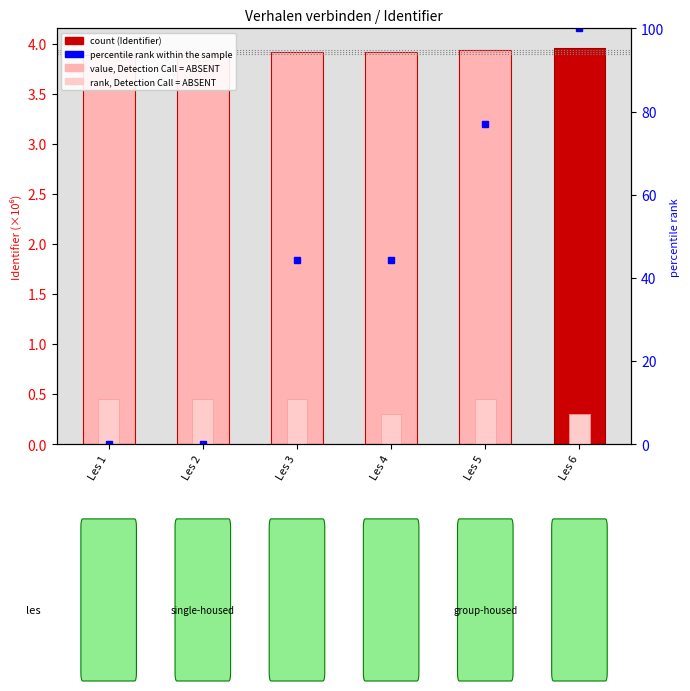

Reading right to left, transcribe all the data shown in this chart.

Identifier (×10⁶): Les 6=4.0	Les 5=3.9	Les 4=3.9	Les 3=3.9	Les 2=3.9	Les 1=3.9
sub-item count (scaled): Les 6=0.3	Les 5=0.4	Les 4=0.3	Les 3=0.4	Les 2=0.4	Les 1=0.4